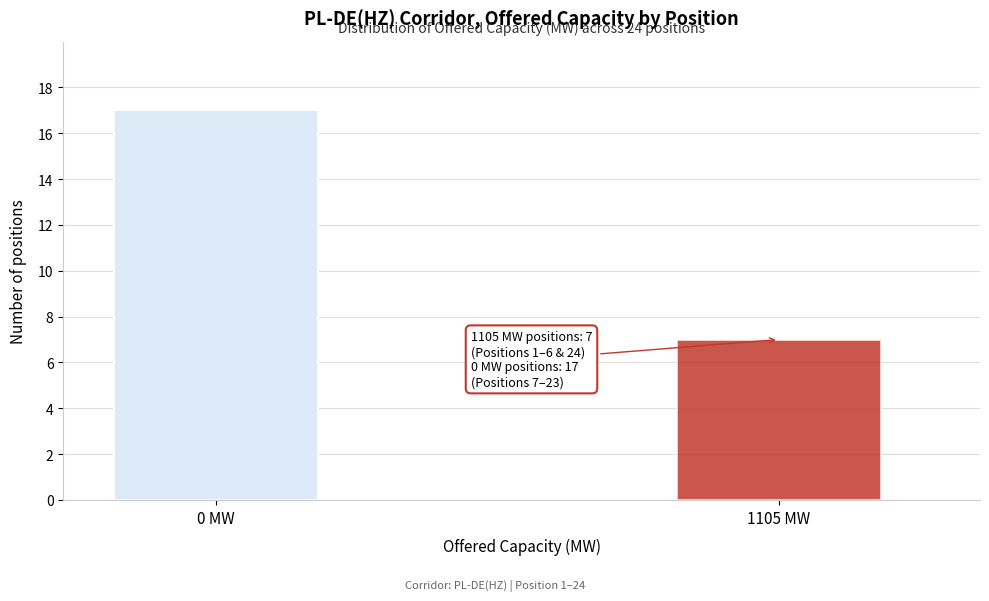

Reading left to right, extract all data points from this chart.

0 MW=17	1105 MW=7